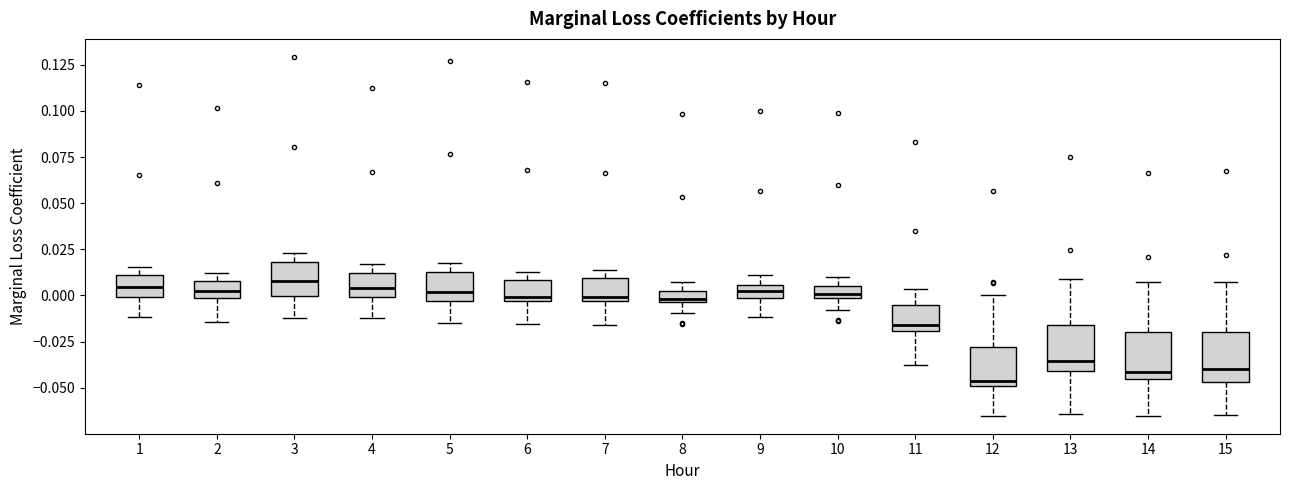

Where does the upper whisker of the box at x = 12 end on the y-axis? The values are not printed on the chart, so give them approximately, as read against the axis.

0.000